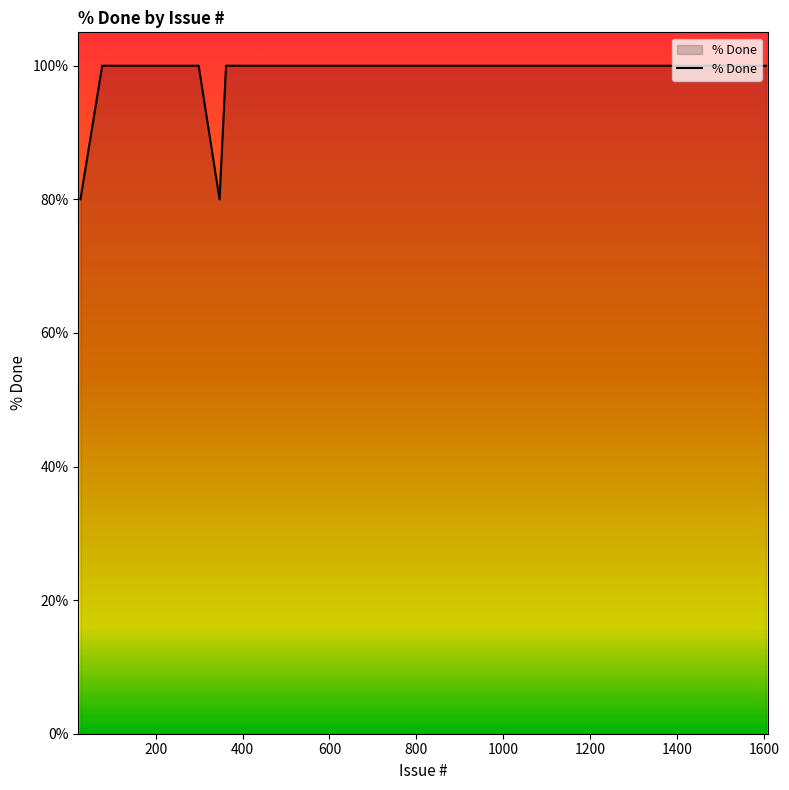

What is the greatest value displayed?

100